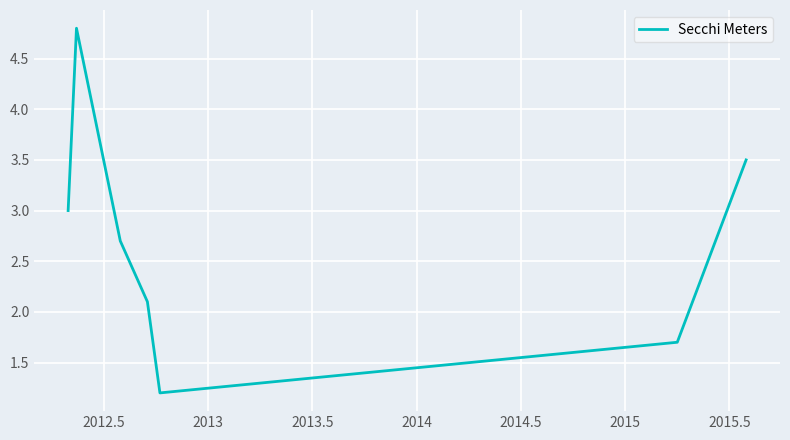

How many interior local valleys (lower than both neighbors) does the data have?

1